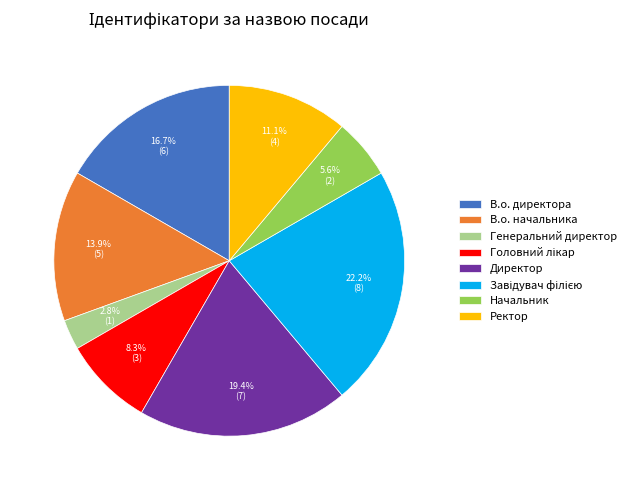

Does any single category account for the majority?

No